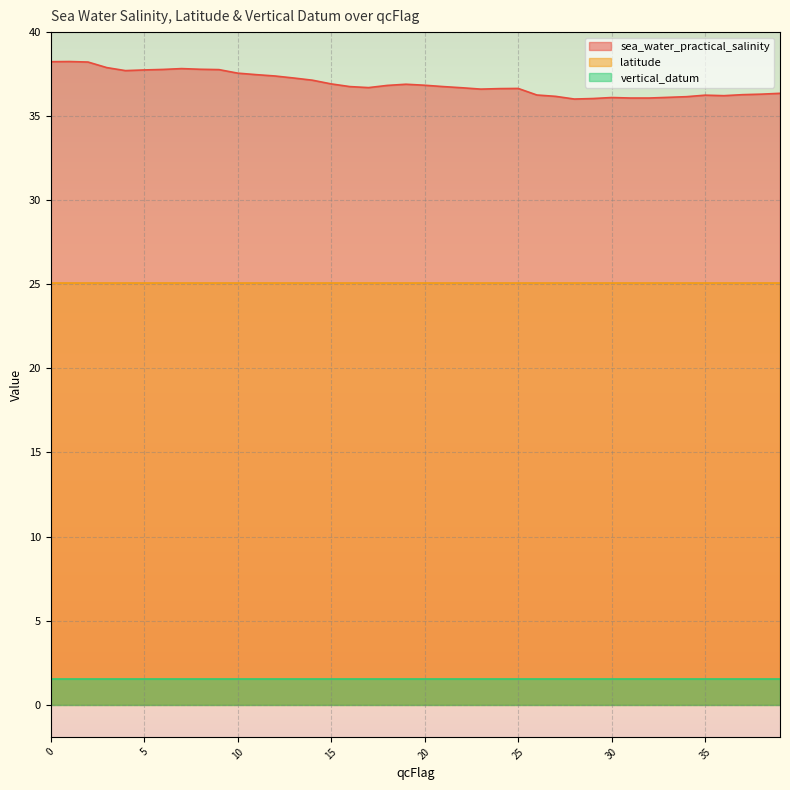

Is it true that latitude equals 15.7 at 10?

False